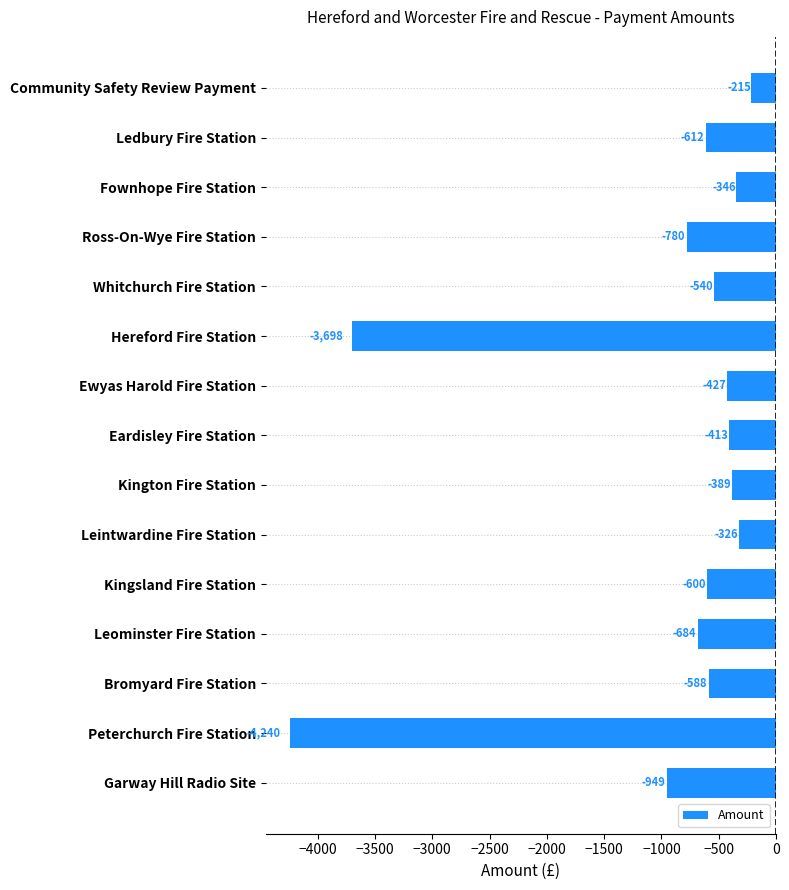

Is it true that the value at Community Safety Review Payment is -364?

False